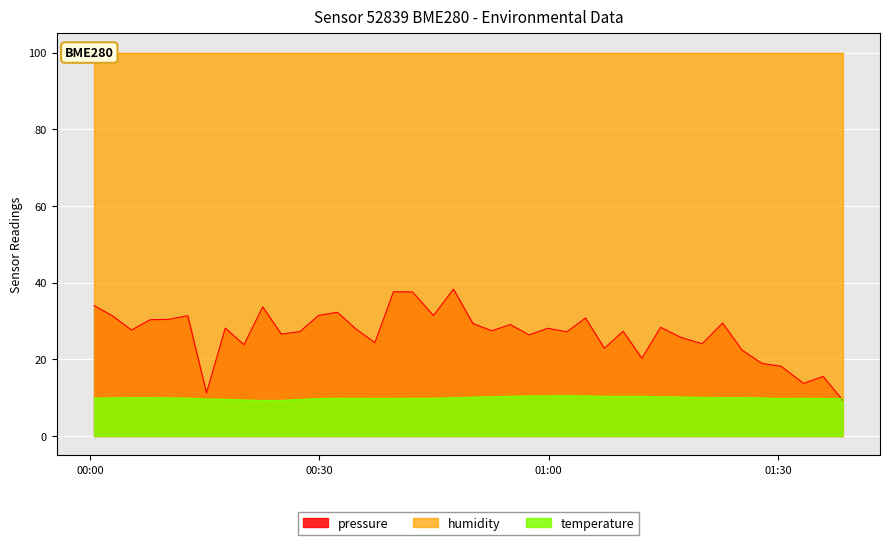

What is the difference between the maximum and minimum values in the pressure series?

28.9